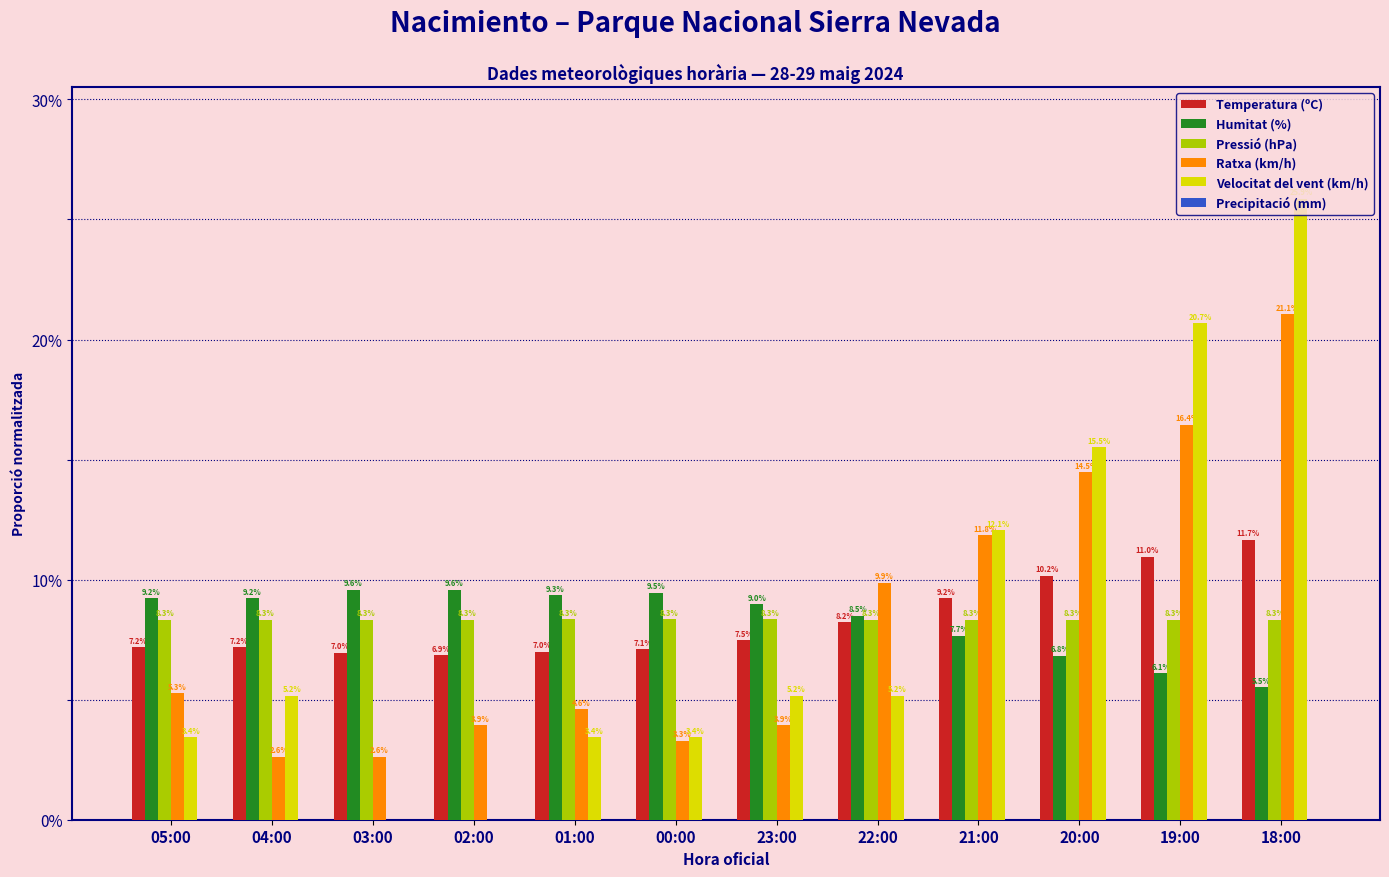

Which category has the highest value across all series?

18:00